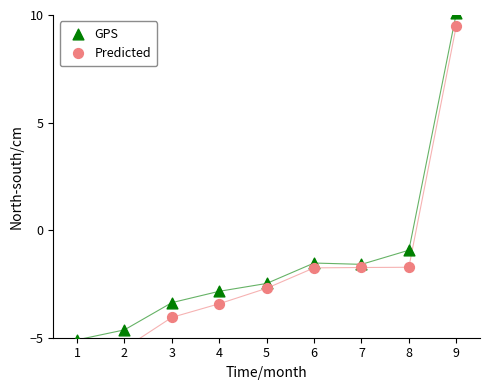

What are all the series names shown in the legend?

GPS, Predicted